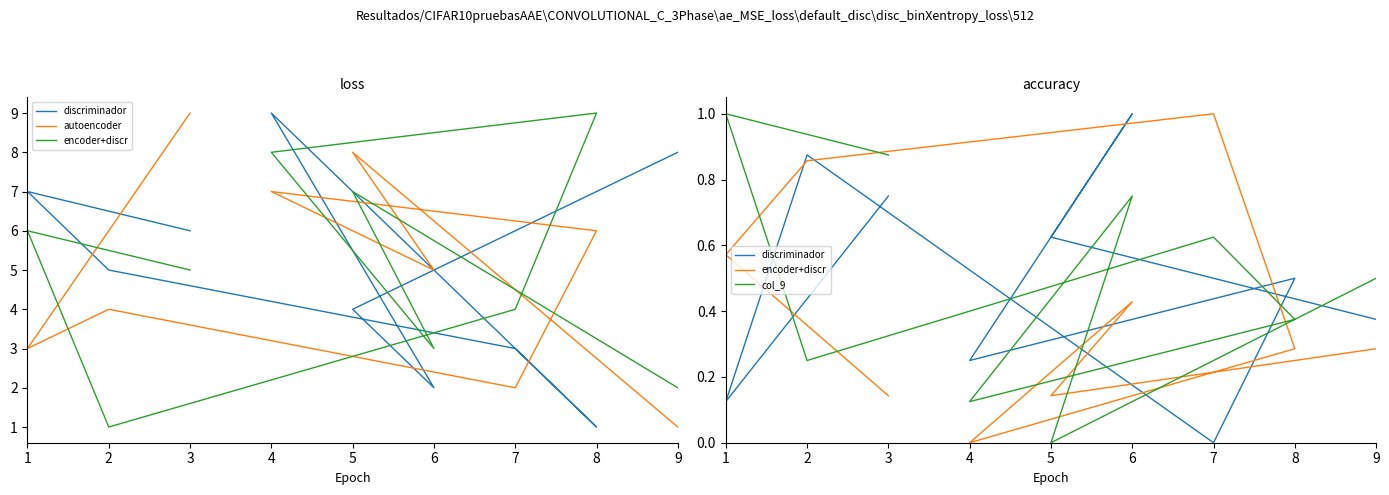

True or false: encoder+discr has a value of -0.6 at 4.

False